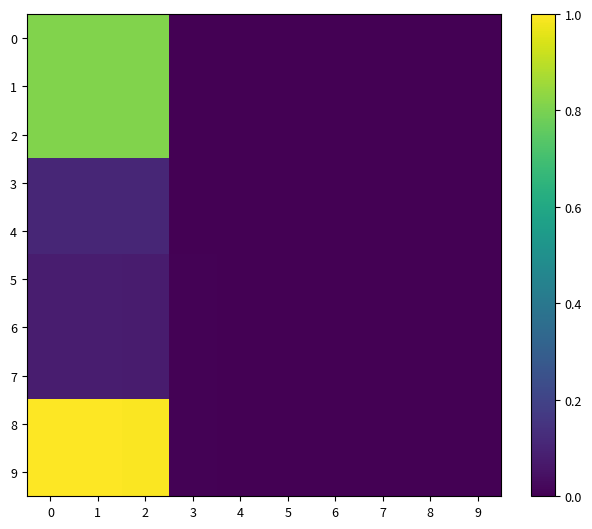

Reading left to right, what are all the values shown in this chart?

0: 0=0.8	1=0.8	2=0.8	3=0.0	4=0.0	5=0.0	6=0.0	7=0.0	8=0.0	9=0.0
1: 0=0.8	1=0.8	2=0.8	3=0.0	4=0.0	5=0.0	6=0.0	7=0.0	8=0.0	9=0.0
2: 0=0.8	1=0.8	2=0.8	3=0.0	4=0.0	5=0.0	6=0.0	7=0.0	8=0.0	9=0.0
3: 0=0.1	1=0.1	2=0.1	3=0.0	4=0.0	5=0.0	6=0.0	7=0.0	8=0.0	9=0.0
4: 0=0.1	1=0.1	2=0.1	3=0.0	4=0.0	5=0.0	6=0.0	7=0.0	8=0.0	9=0.0
5: 0=0.1	1=0.1	2=0.1	3=0.0	4=0.0	5=0.0	6=0.0	7=0.0	8=0.0	9=0.0
6: 0=0.1	1=0.1	2=0.1	3=0.0	4=0.0	5=0.0	6=0.0	7=0.0	8=0.0	9=0.0
7: 0=0.1	1=0.1	2=0.1	3=0.0	4=0.0	5=0.0	6=0.0	7=0.0	8=0.0	9=0.0
8: 0=1.0	1=1.0	2=1.0	3=0.0	4=0.0	5=0.0	6=0.0	7=0.0	8=0.0	9=0.0
9: 0=1.0	1=1.0	2=1.0	3=0.0	4=0.0	5=0.0	6=0.0	7=0.0	8=0.0	9=0.0